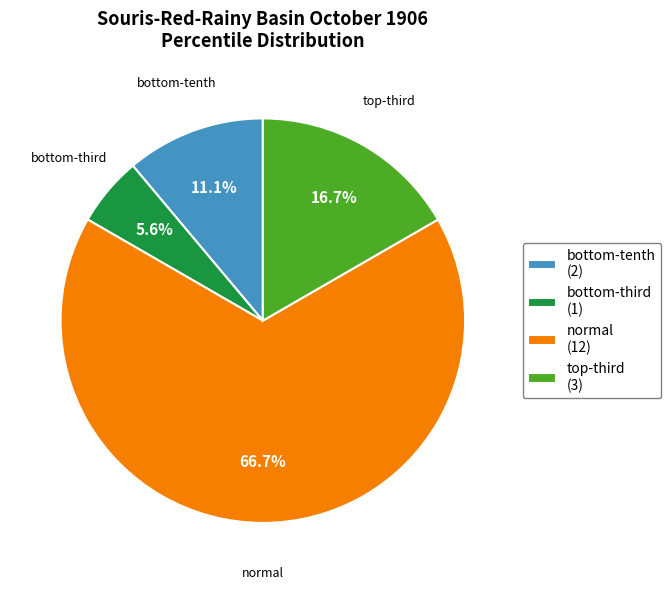

How many segments does this pie chart have?

4